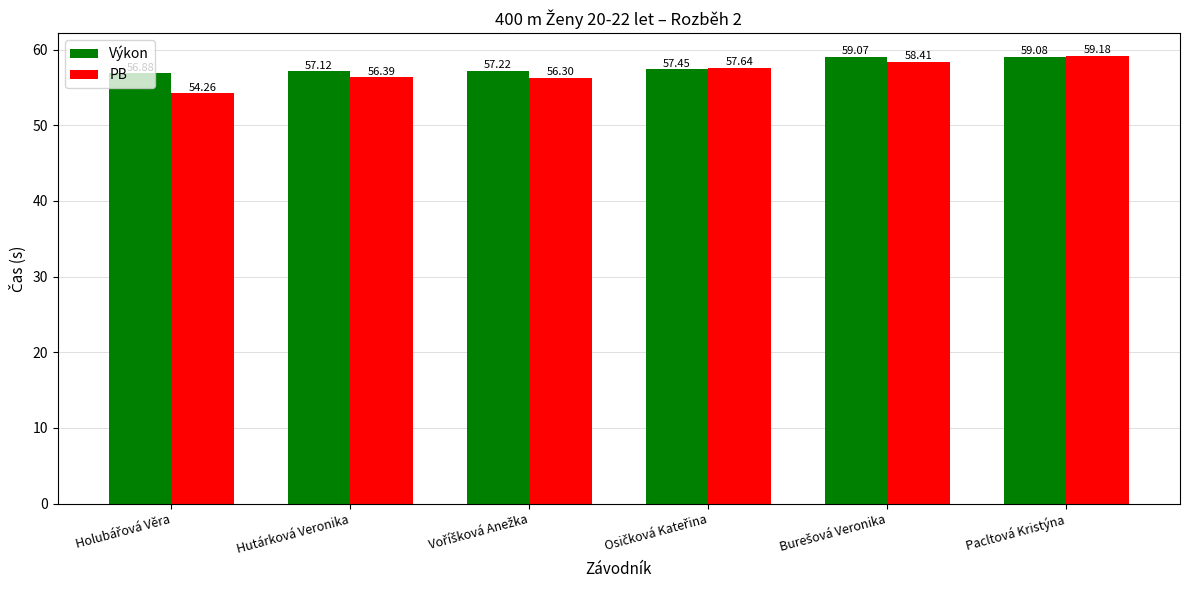

What value does the PB series have at Pacltová Kristýna?

59.2